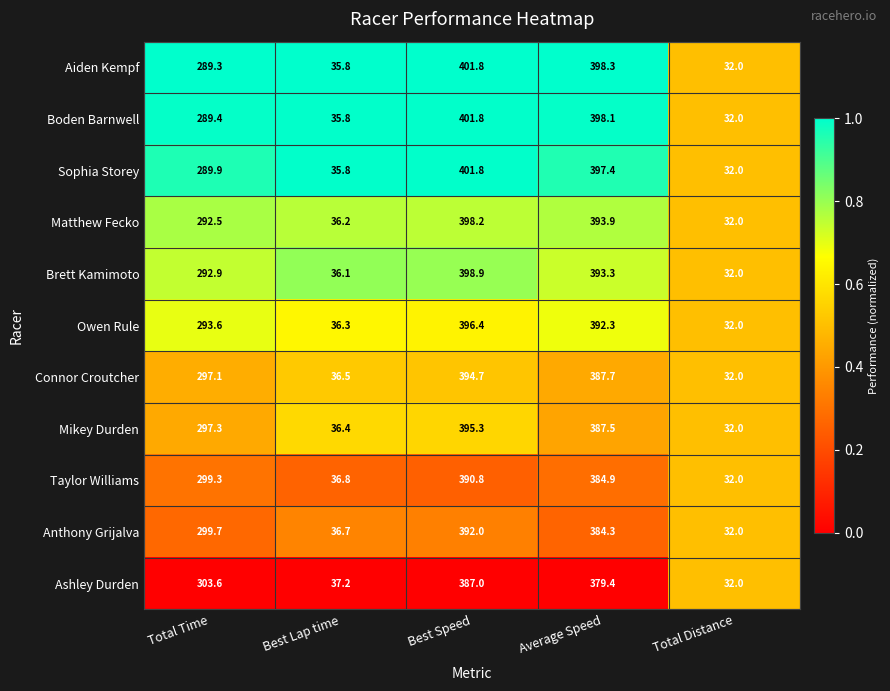

The Matthew Fecko series shows 202.2 at Best Speed. True or false?

False